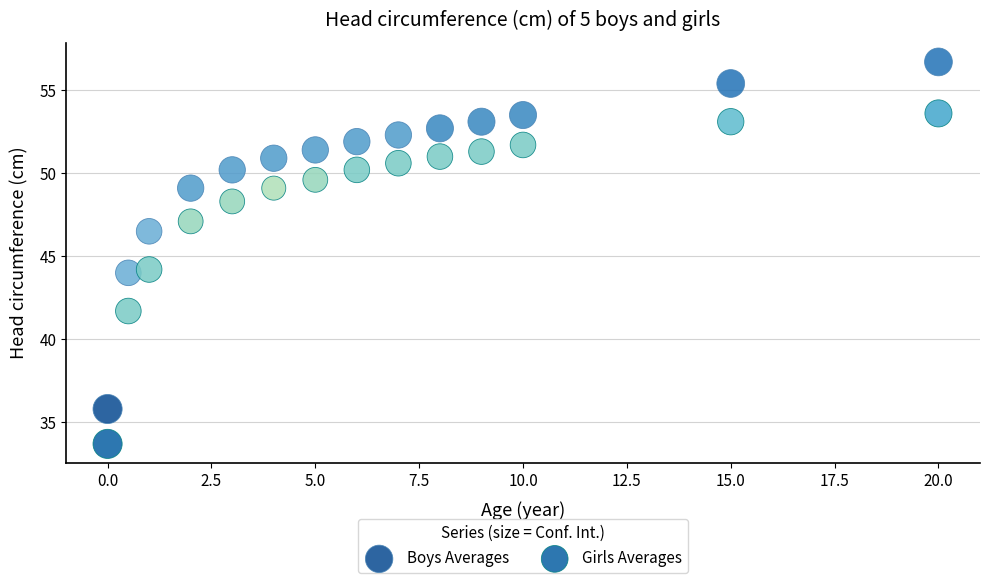

Across all data points, what is the range of X values (max minus min)?

20.0